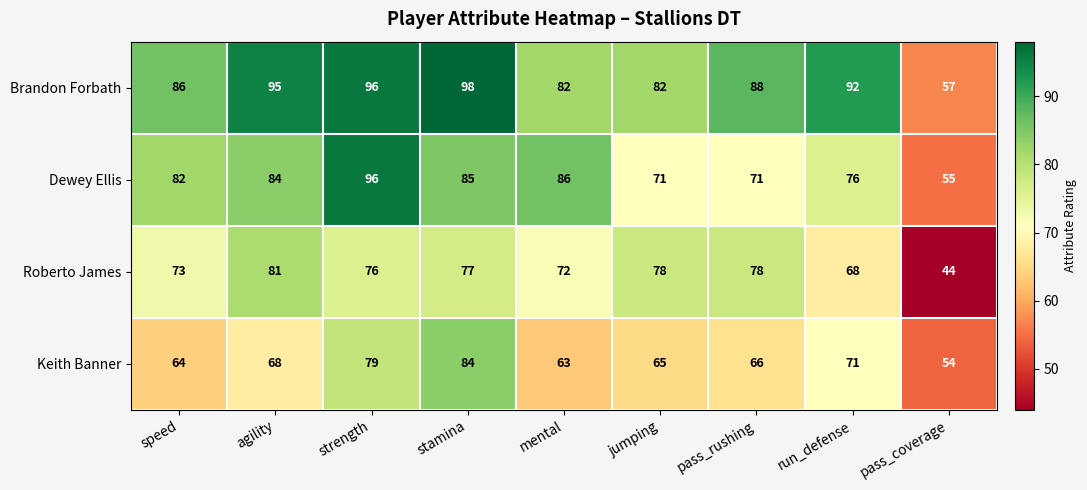

List the series in order of their overall mean, highest first.

Brandon Forbath, Dewey Ellis, Roberto James, Keith Banner